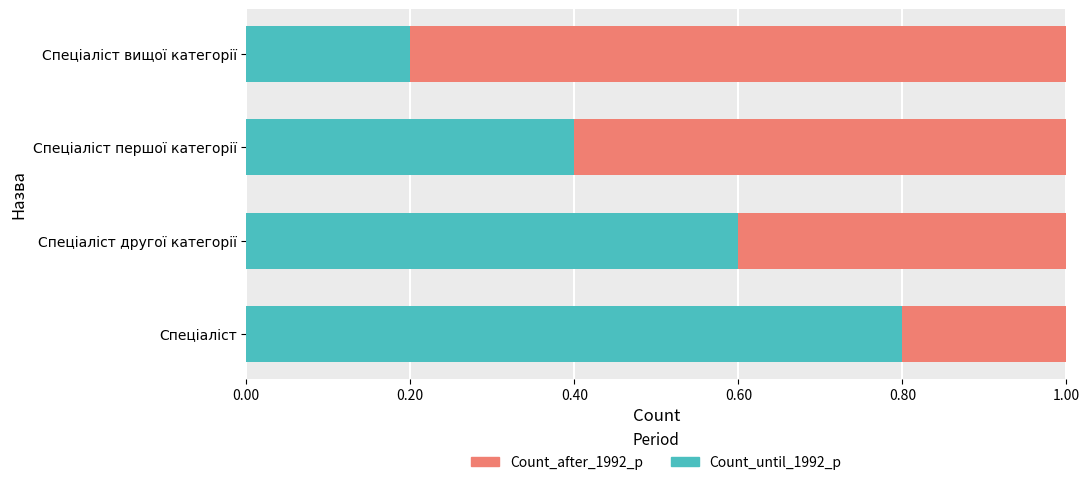

What is the total value across all series at Спеціаліст вищої категорії?

1.0